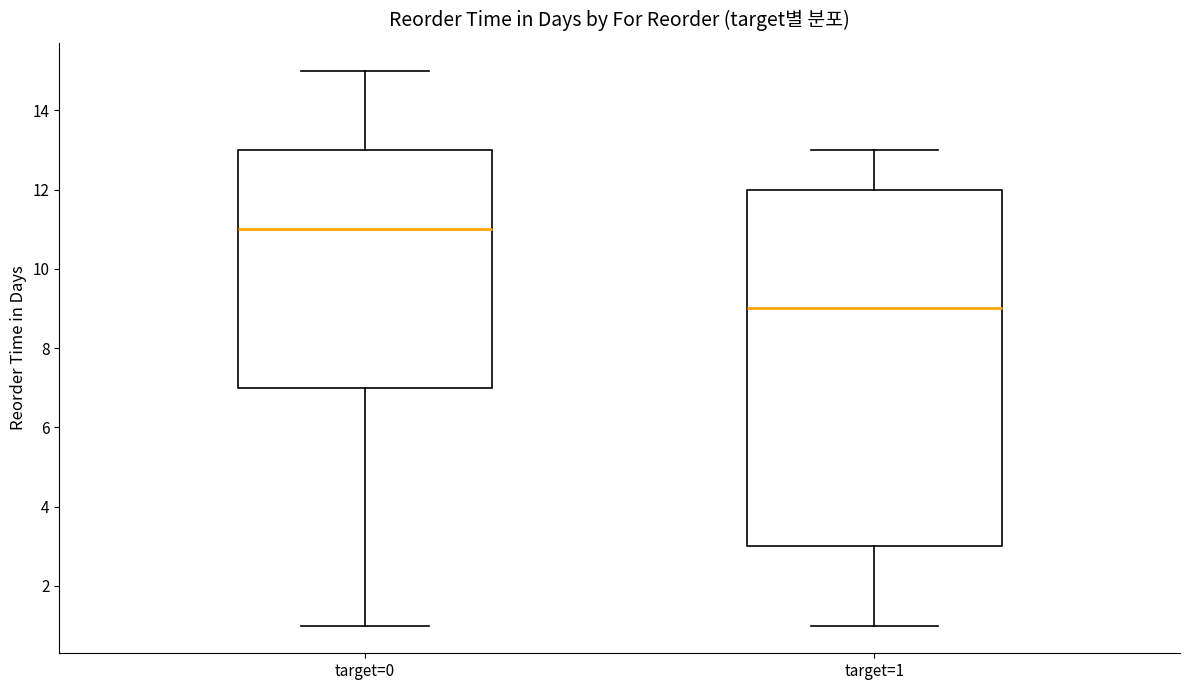

Which box's median line is the lowest?

target=1